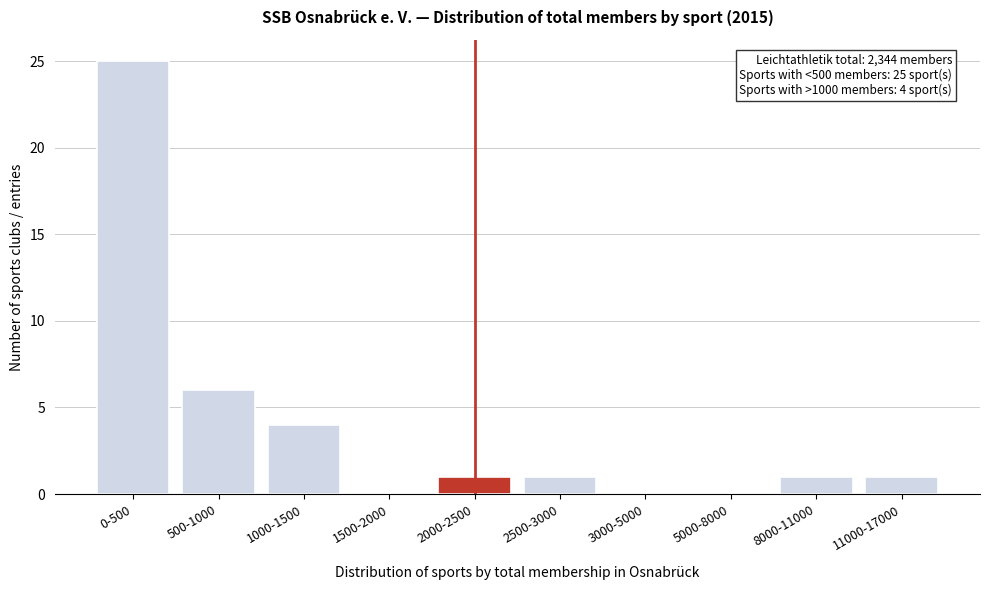

Reading left to right, list all the values displayed in this chart.

0-500=25	500-1000=6	1000-1500=4	1500-2000=0	2000-2500=1	2500-3000=1	3000-5000=0	5000-8000=0	8000-11000=1	11000-17000=1